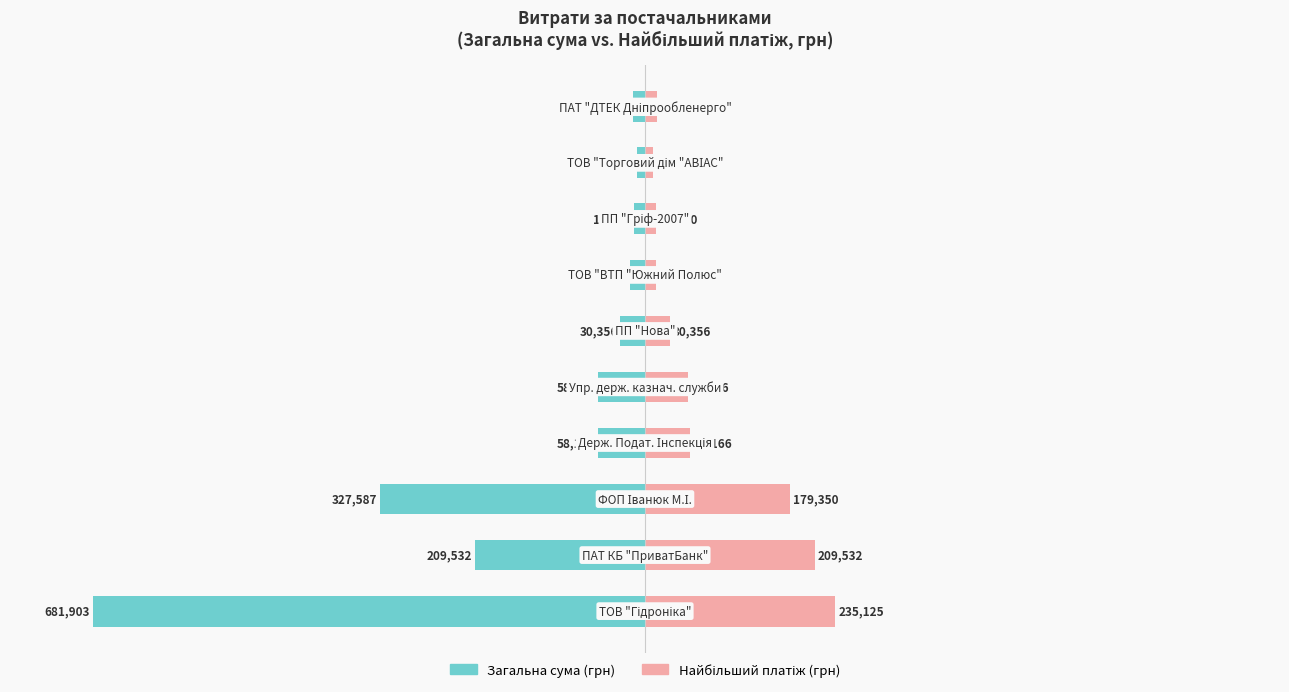

How many groups of bars are there?

10